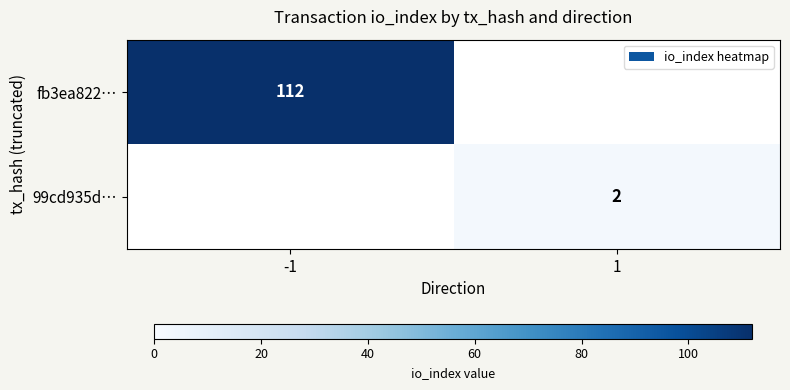

Is it true that fb3ea822… equals 112 at -1?

True